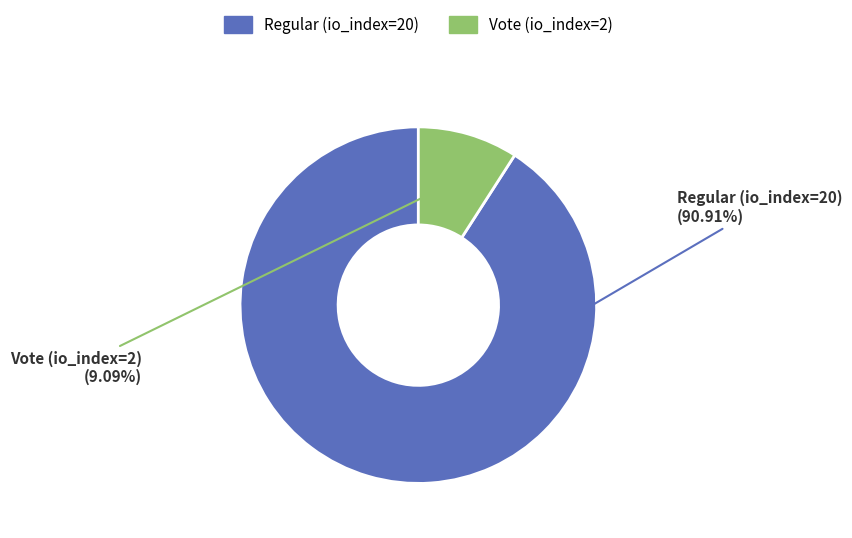

Rank the categories by value from highest to lowest.

Regular (io_index=20), Vote (io_index=2)